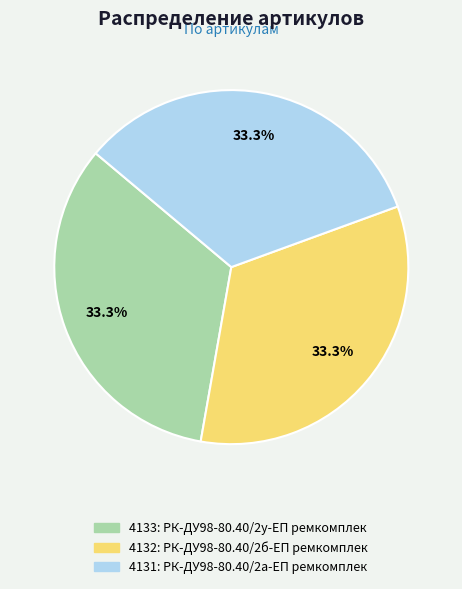

To the nearest percent, what is the average slice percentage?

33%